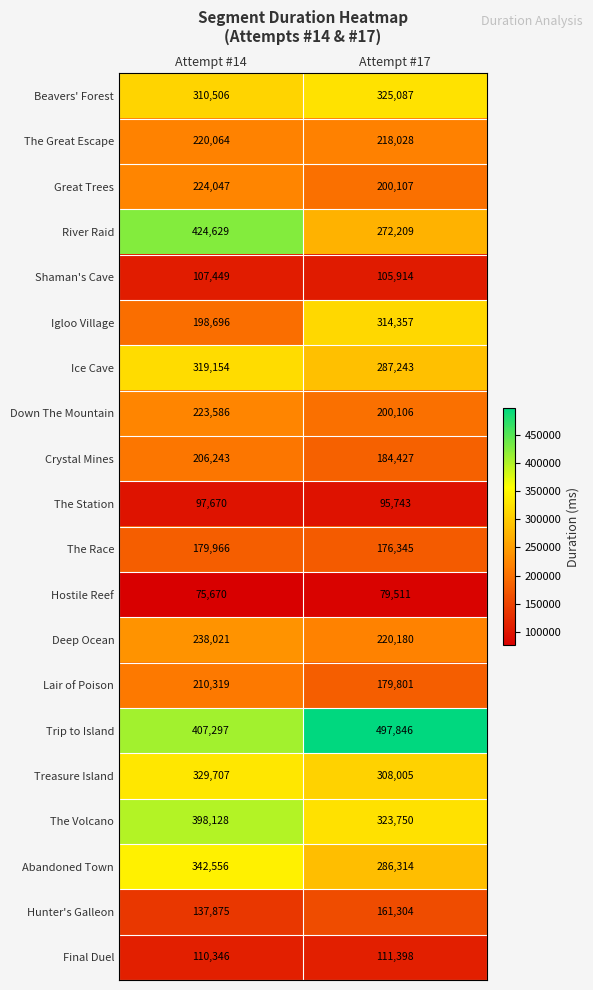

What is the sum of all Crystal Mines values?

390670